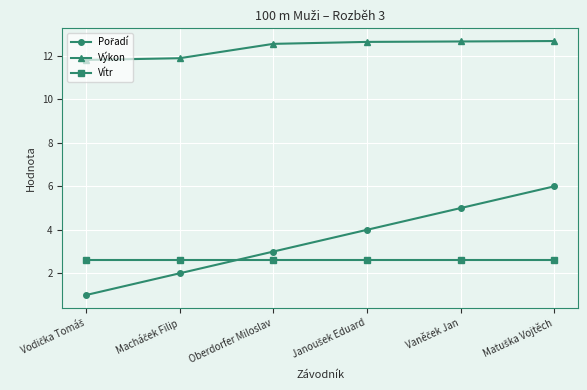

True or false: Vítr and Výkon intersect in this chart.

False